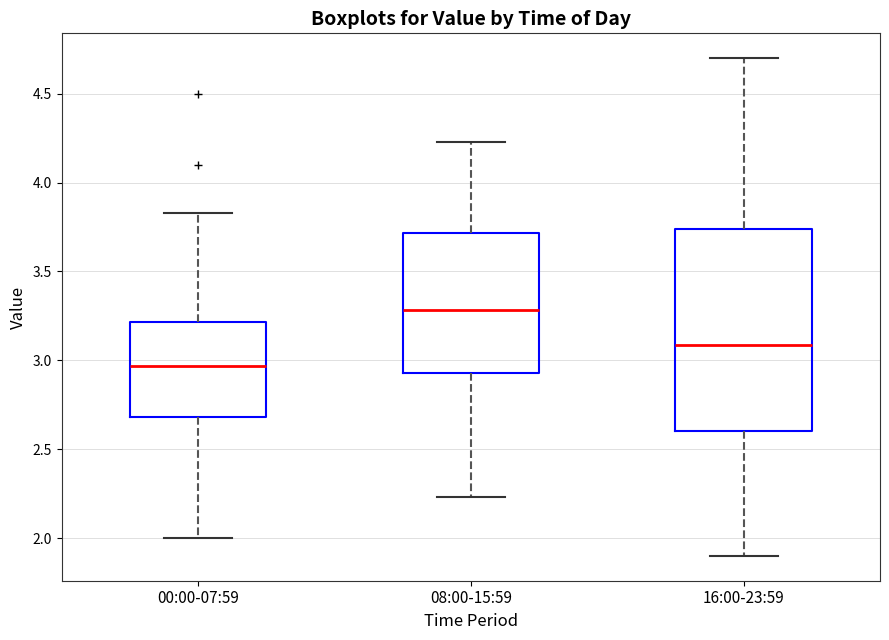

Reading left to right, transcribe this box plot: for each box, give where its median line is, the range the box spans, and where its two whiskers end, as read against the y-axis. The values are not printed on the chart, so give them approximately, as read against the axis.

00:00-07:59: median 2.95, box 2.70 to 3.20, whiskers 2.00 to 3.85
08:00-15:59: median 3.30, box 2.95 to 3.70, whiskers 2.25 to 4.25
16:00-23:59: median 3.10, box 2.60 to 3.75, whiskers 1.90 to 4.70